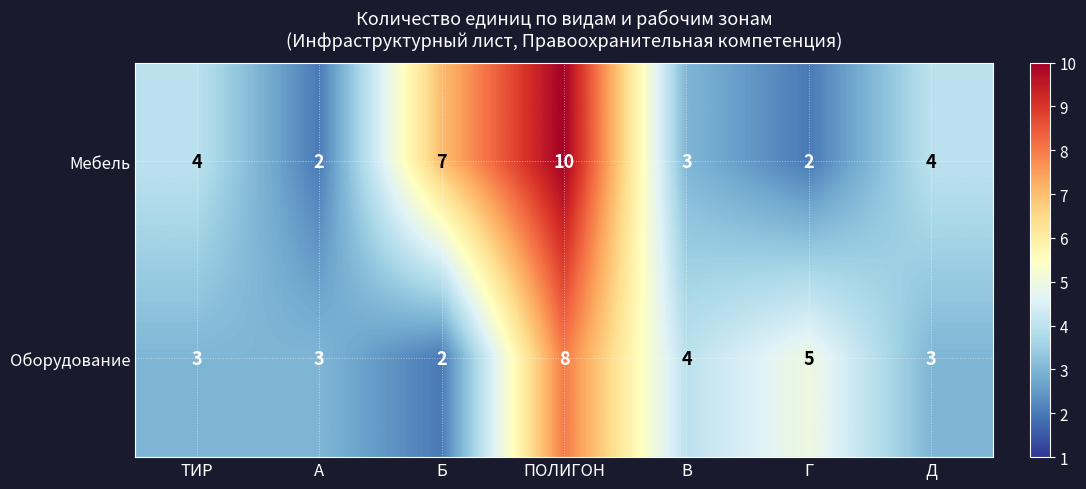

How many series are shown in this chart?

2